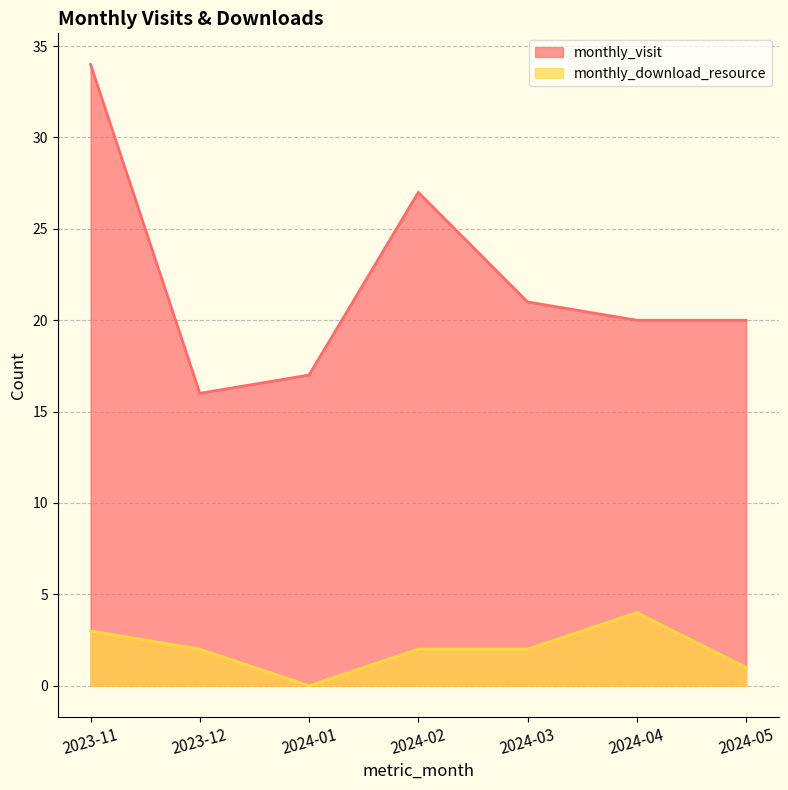

Between 2023-11 and 2024-05, which is larger?

2023-11